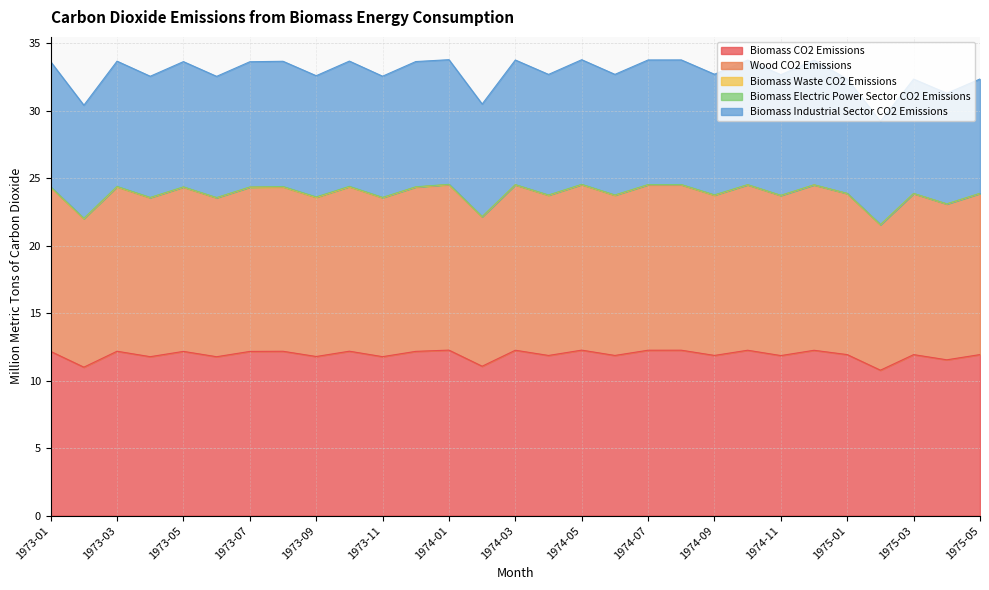

At 1974-09, list the series in order from largest to smallest.

Biomass CO2 Emissions, Wood CO2 Emissions, Biomass Industrial Sector CO2 Emissions, Biomass Electric Power Sector CO2 Emissions, Biomass Waste CO2 Emissions